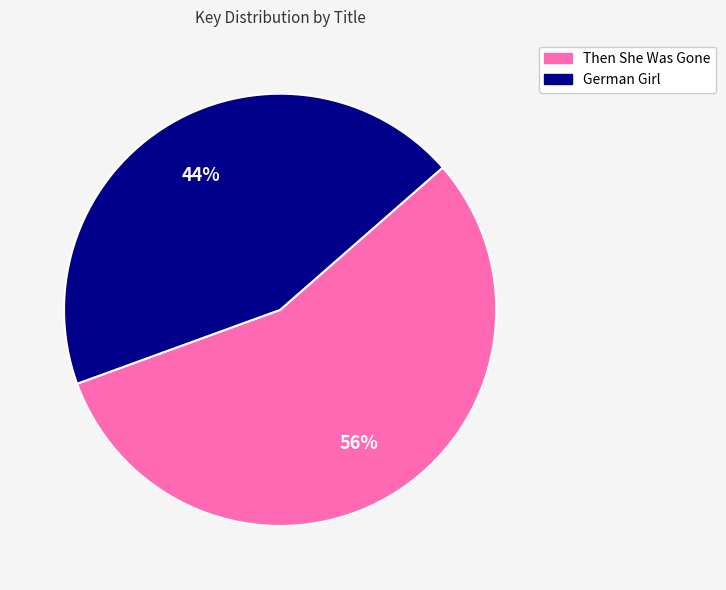

To the nearest percent, what is the difference between the largest and smallest slice percentages?

12%